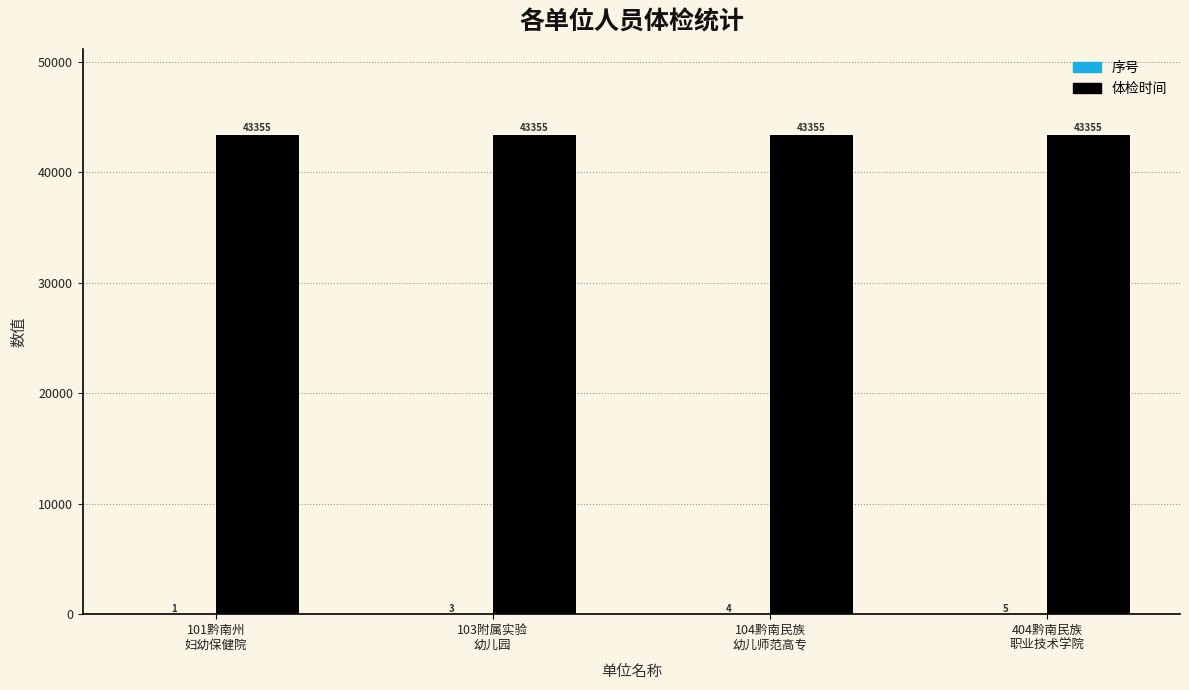

Which series has the largest total across all categories?

体检时间